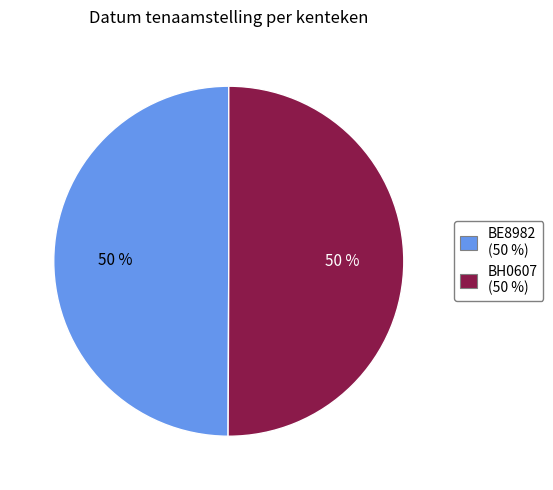

Is it true that BE8982 is 61% of the pie?

False